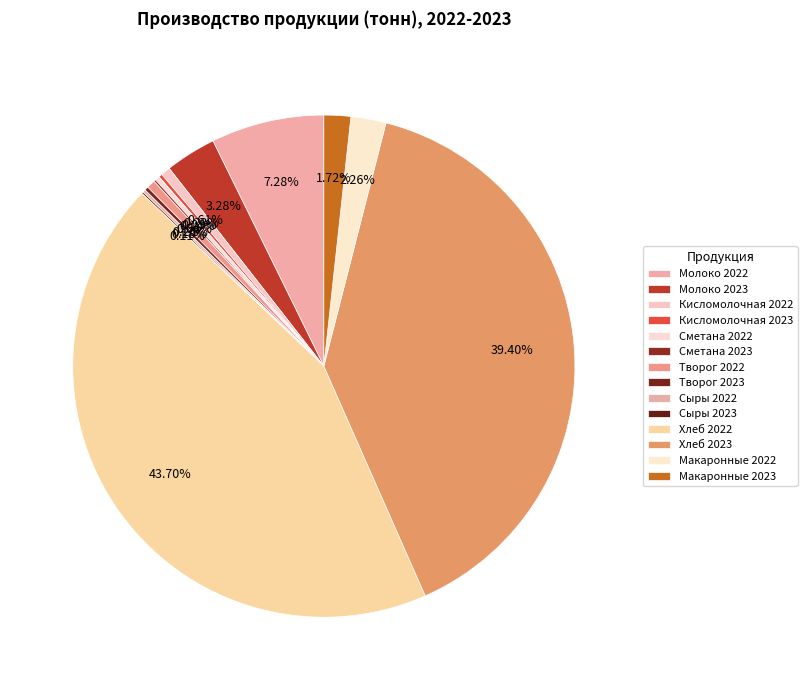

To the nearest percent, what is the average slice percentage?

7%